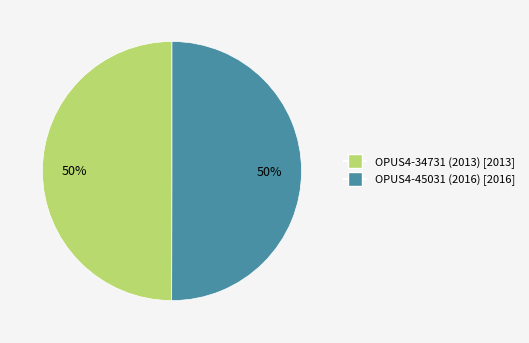

To the nearest percent, what is the combined percentage of OPUS4-34731 (2013) and OPUS4-45031 (2016)?

100%